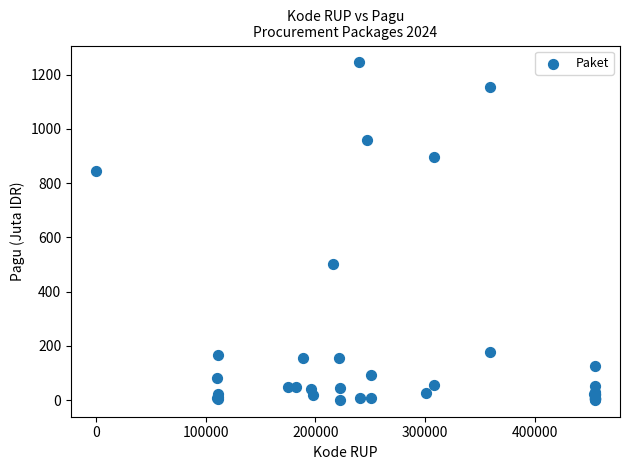

What Y value in the scatter plot is closest to 622?

499.9